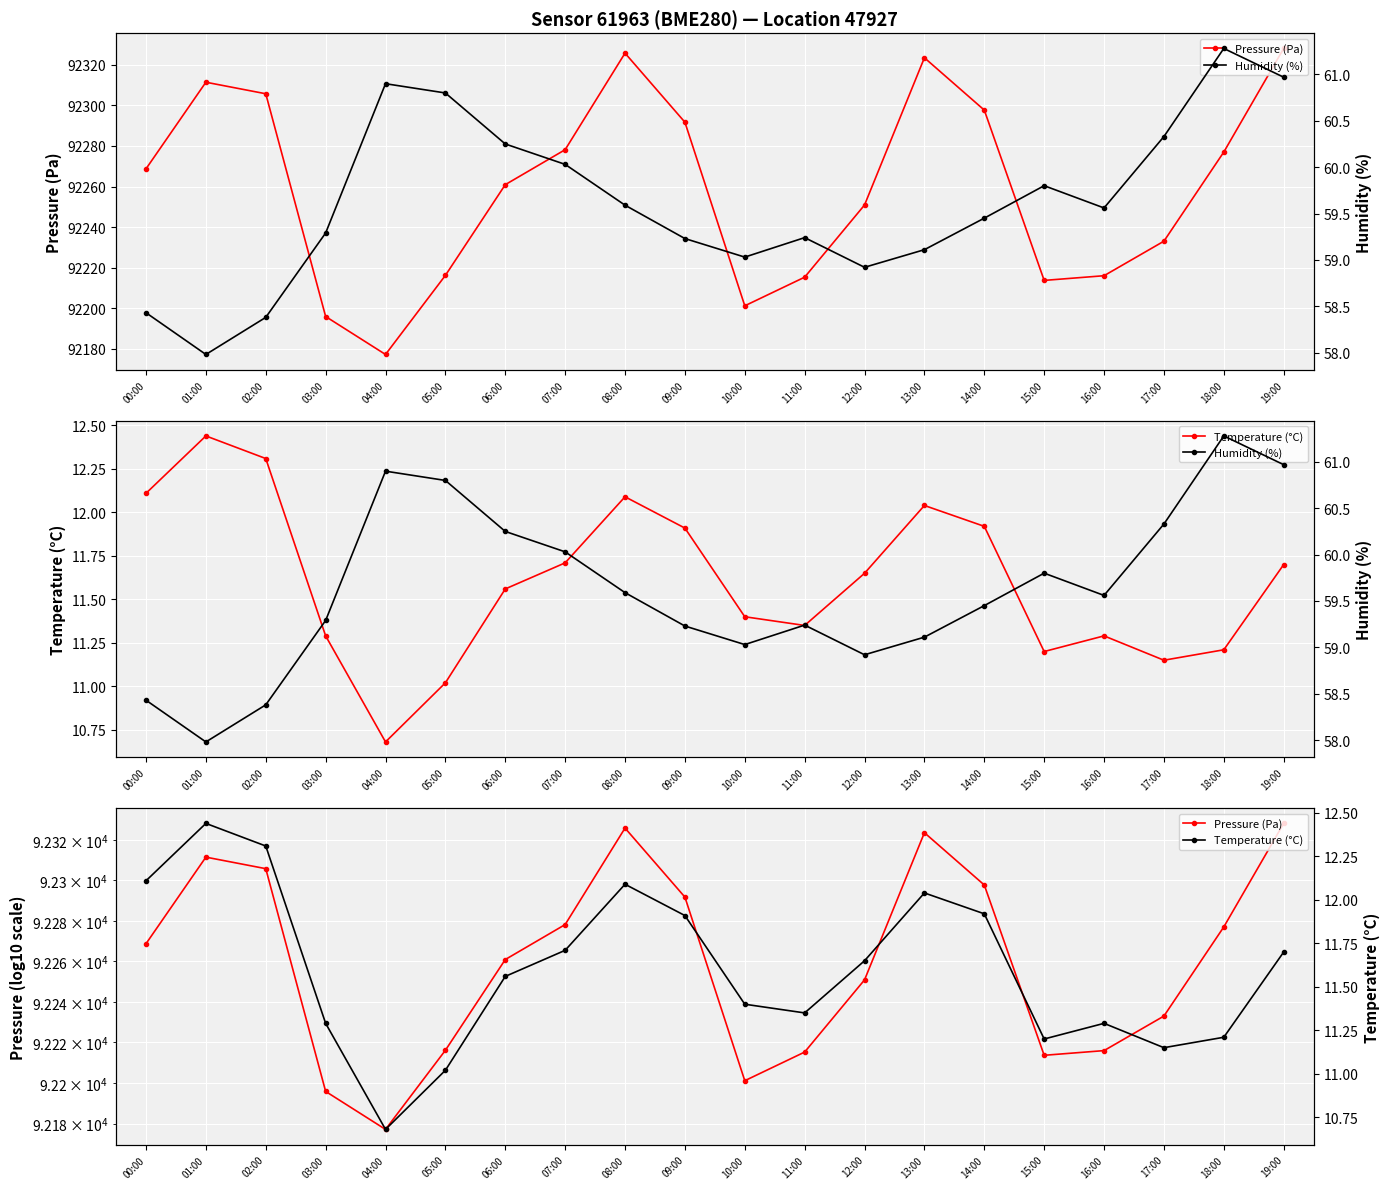

Reading left to right, what are all the values shown in this chart?

Pressure (Pa): 00:00=92268.7	01:00=92311.4	02:00=92305.8	03:00=92195.9	04:00=92177.2	05:00=92216.2	06:00=92260.9	07:00=92278.2	08:00=92325.8	09:00=92291.7	10:00=92201.2	11:00=92215.3	12:00=92250.9	13:00=92323.5	14:00=92297.7	15:00=92213.7	16:00=92216.0	17:00=92233.0	18:00=92277.0	19:00=92328.1
Temperature (°C): 00:00=12.1	01:00=12.4	02:00=12.3	03:00=11.3	04:00=10.7	05:00=11.0	06:00=11.6	07:00=11.7	08:00=12.1	09:00=11.9	10:00=11.4	11:00=11.3	12:00=11.7	13:00=12.0	14:00=11.9	15:00=11.2	16:00=11.3	17:00=11.2	18:00=11.2	19:00=11.7
Humidity (%): 00:00=58.4	01:00=58.0	02:00=58.4	03:00=59.3	04:00=60.9	05:00=60.8	06:00=60.2	07:00=60.0	08:00=59.6	09:00=59.2	10:00=59.0	11:00=59.2	12:00=58.9	13:00=59.1	14:00=59.5	15:00=59.8	16:00=59.6	17:00=60.3	18:00=61.3	19:00=61.0